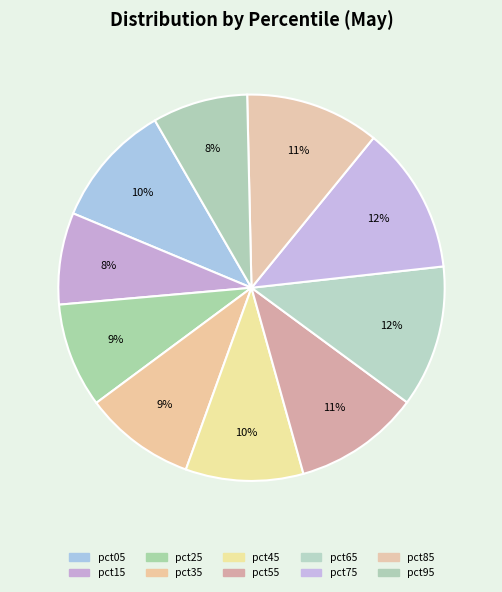

The pct05 slice represents 1% of the pie. True or false?

False